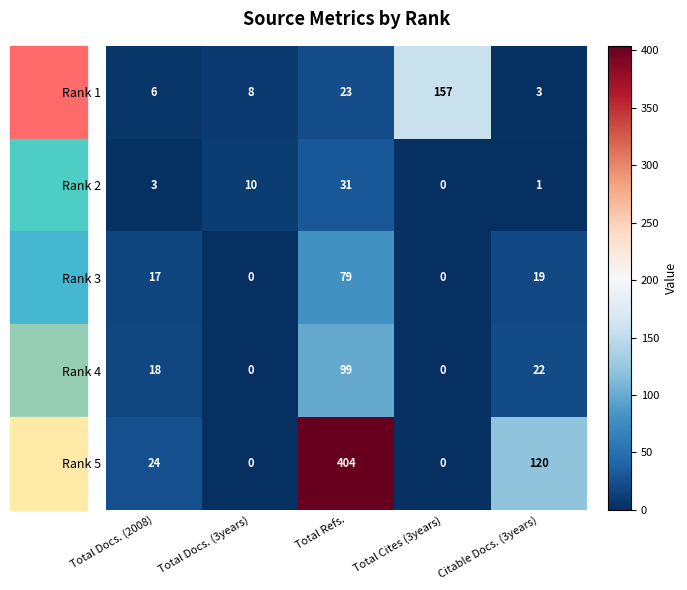

What is the average value of the Rank 1 series?

39